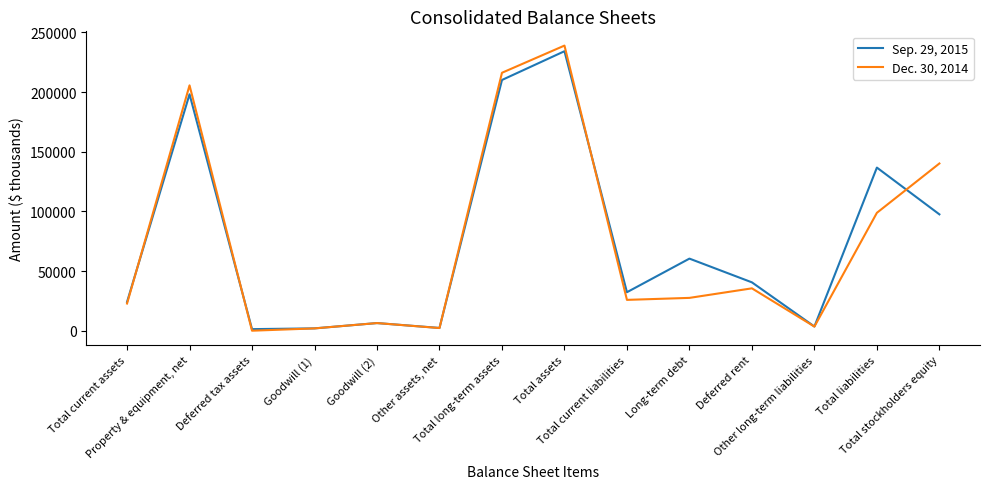

List the series in order of their peak value, highest first.

Dec. 30, 2014, Sep. 29, 2015